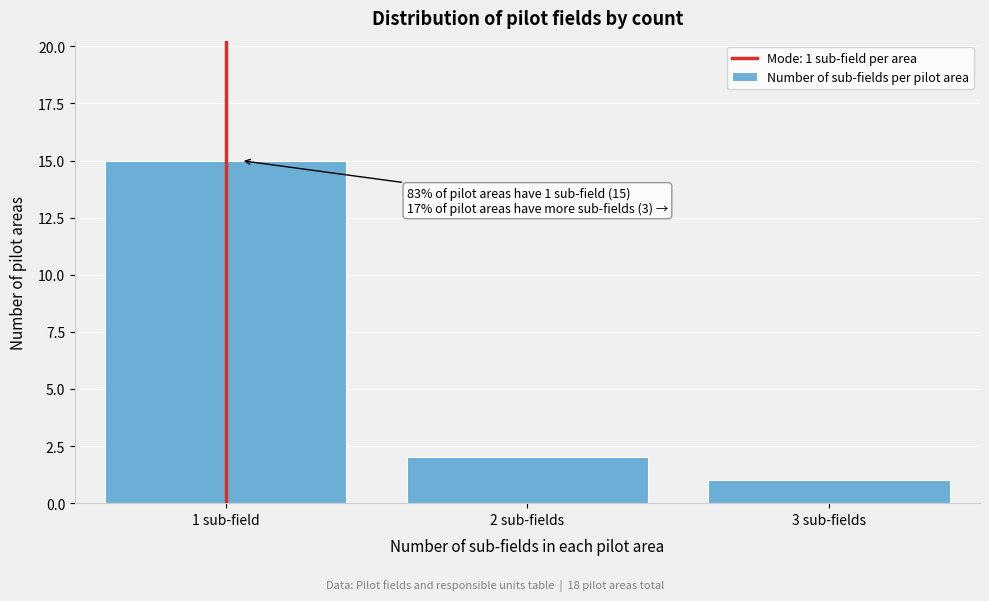

Reading left to right, extract all data points from this chart.

1 sub-field=15	2 sub-fields=2	3 sub-fields=1